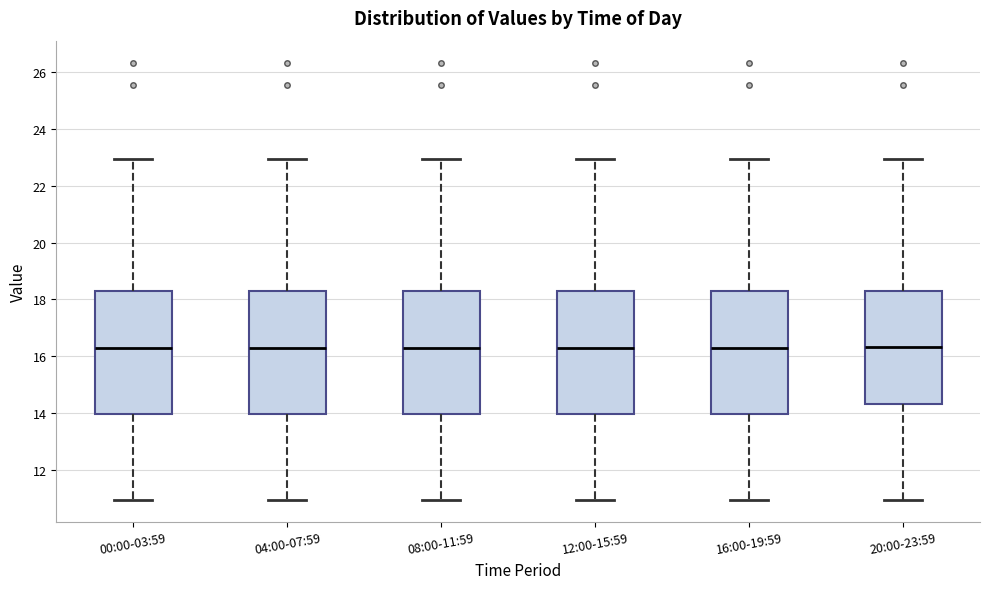

Reading left to right, transcribe this box plot: for each box, give where its median line is, the range the box spans, and where its two whiskers end, as read against the y-axis. The values are not printed on the chart, so give them approximately, as read against the axis.

00:00-03:59: median 16.4, box 14.0 to 18.4, whiskers 11.0 to 23.0
04:00-07:59: median 16.4, box 14.0 to 18.4, whiskers 11.0 to 23.0
08:00-11:59: median 16.4, box 14.0 to 18.4, whiskers 11.0 to 23.0
12:00-15:59: median 16.4, box 14.0 to 18.4, whiskers 11.0 to 23.0
16:00-19:59: median 16.4, box 14.0 to 18.4, whiskers 11.0 to 23.0
20:00-23:59: median 16.4, box 14.4 to 18.4, whiskers 11.0 to 23.0